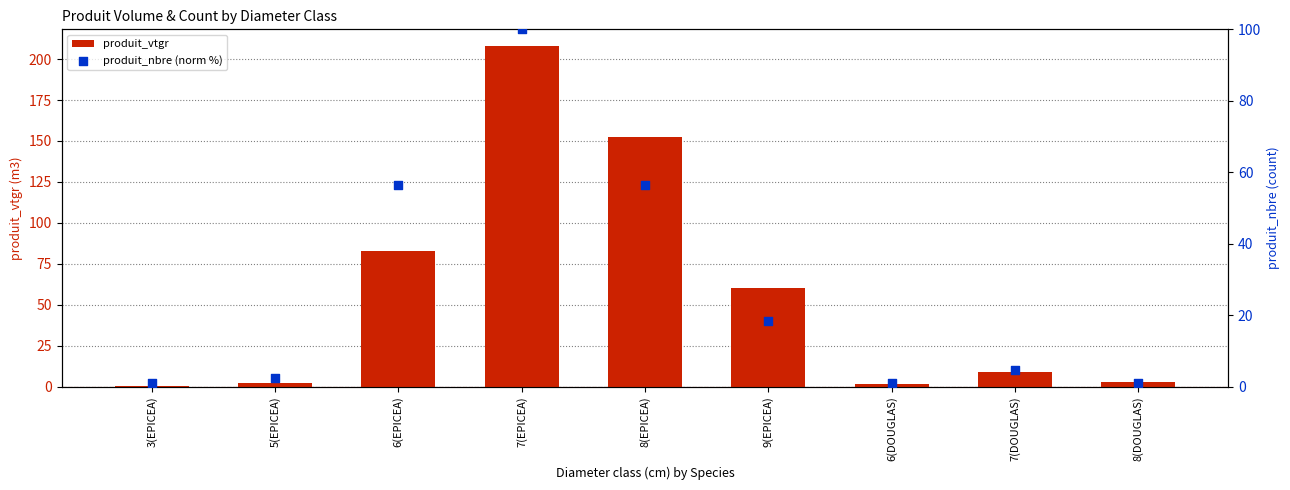

Which series has the widest spread of Y values?

produit_vtgr